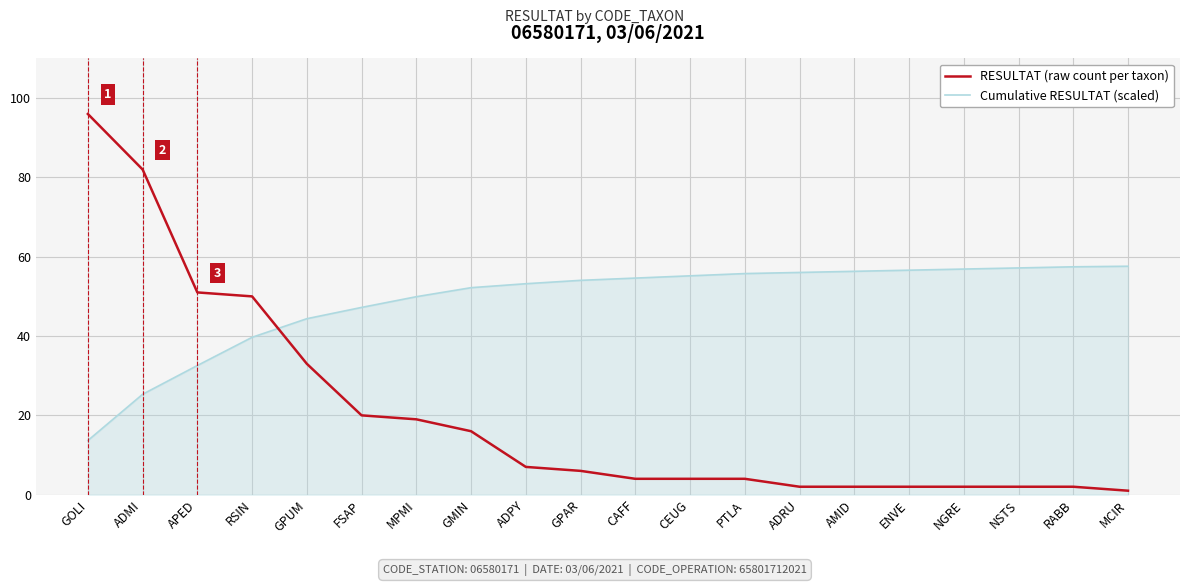

What is the approximate value of Cumulative RESULTAT (scaled) at ADRU?

56.0